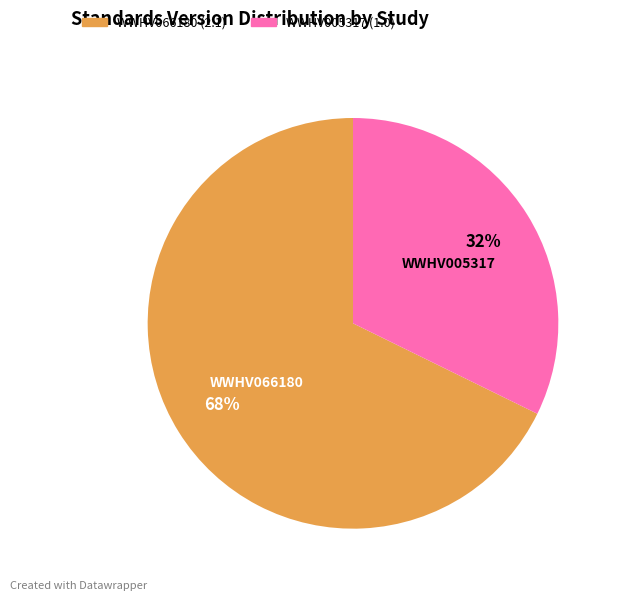

To the nearest percent, what is the combined percentage of WWHV005317 and WWHV066180?

100%